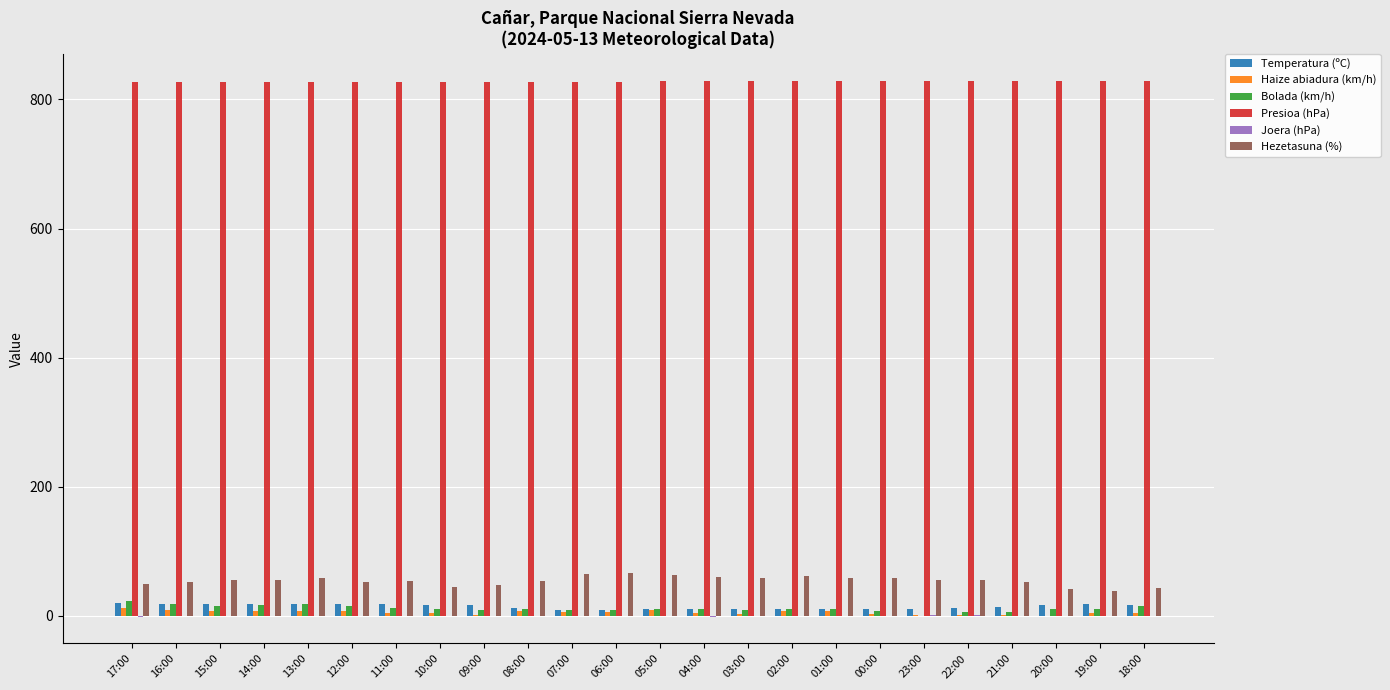

What is the greatest value displayed?

829.3